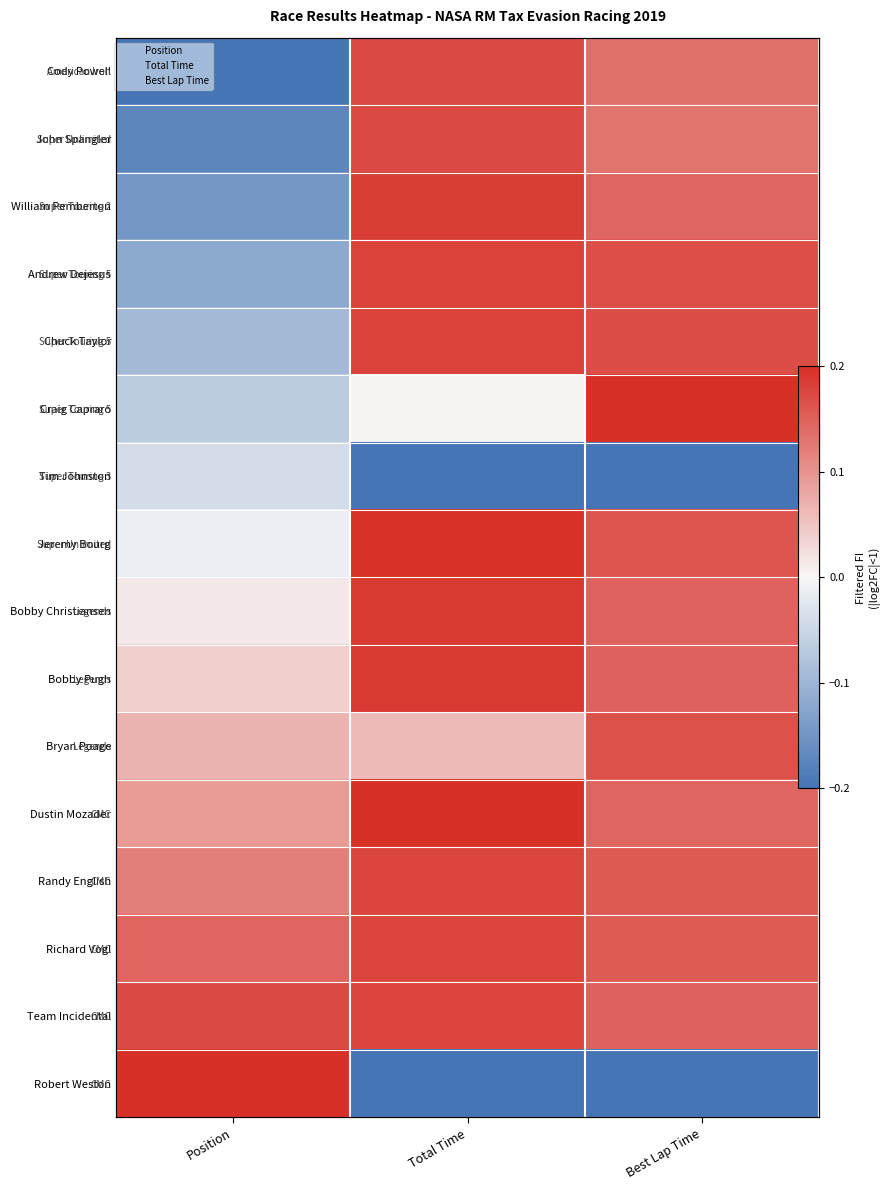

Which series has the largest total across all categories?

Team Incidental